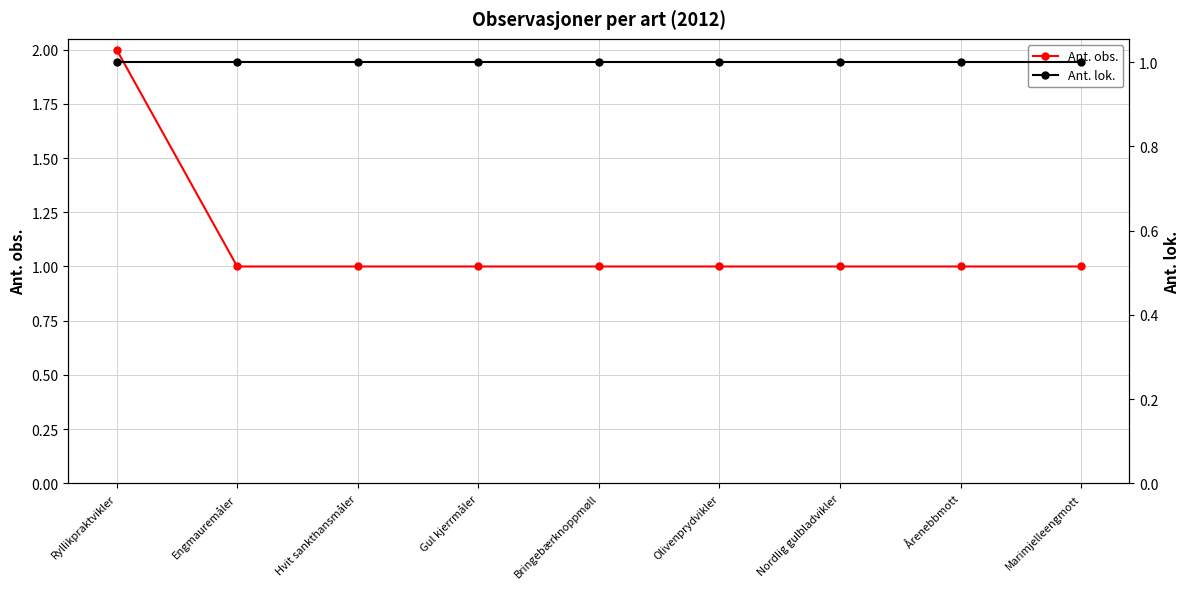

Reading left to right, extract all data points from this chart.

Ant. obs.: Ryllikpraktvikler=2	Engmauremåler=1	Hvit sankthansmåler=1	Gul kjerrmåler=1	Bringebærknoppmøll=1	Olivenprydvikler=1	Nordlig gulbladvikler=1	Årenebbmott=1	Marimjelleengmott=1
Ant. lok.: Ryllikpraktvikler=1	Engmauremåler=1	Hvit sankthansmåler=1	Gul kjerrmåler=1	Bringebærknoppmøll=1	Olivenprydvikler=1	Nordlig gulbladvikler=1	Årenebbmott=1	Marimjelleengmott=1